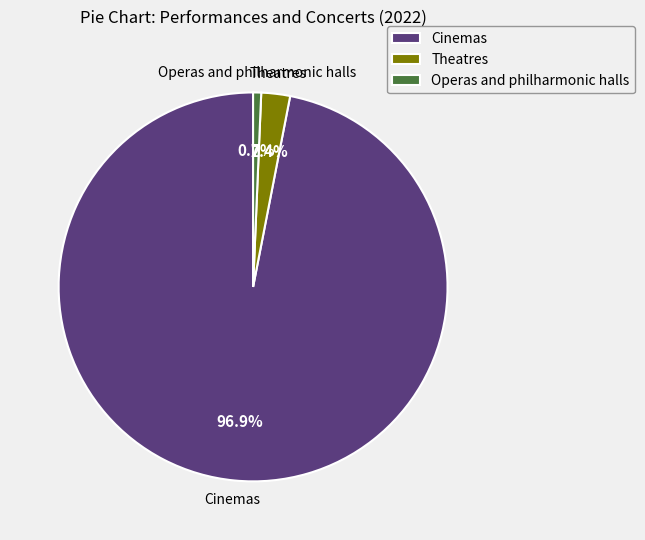

Which slice is the largest?

Cinemas